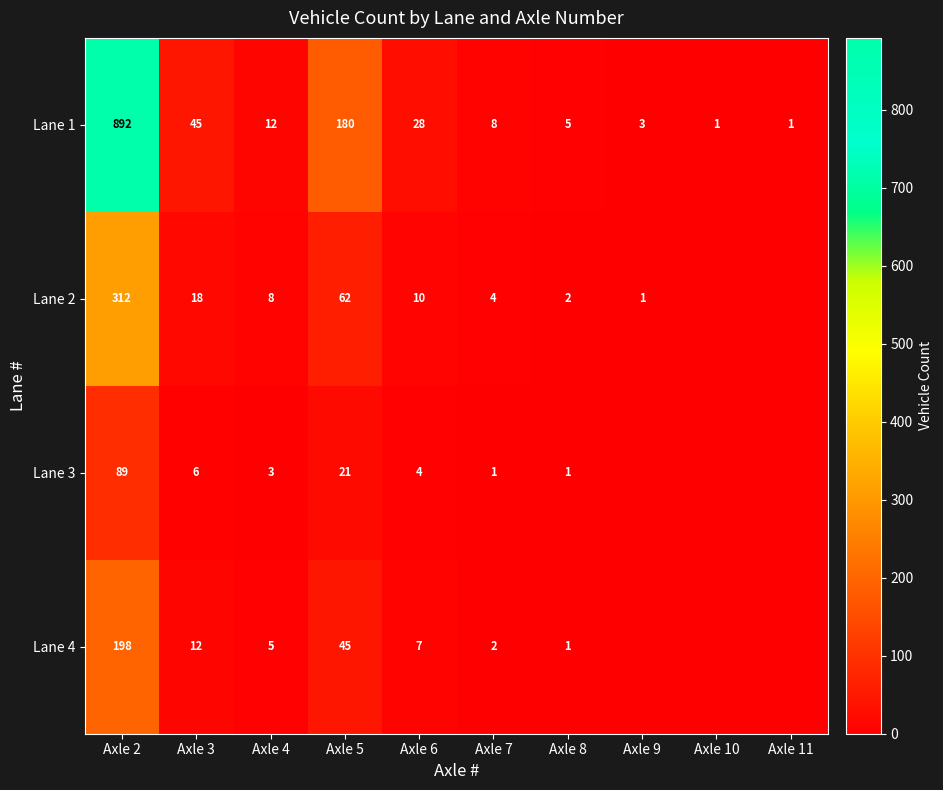

How many data points in Lane 1 are less than 12?

5